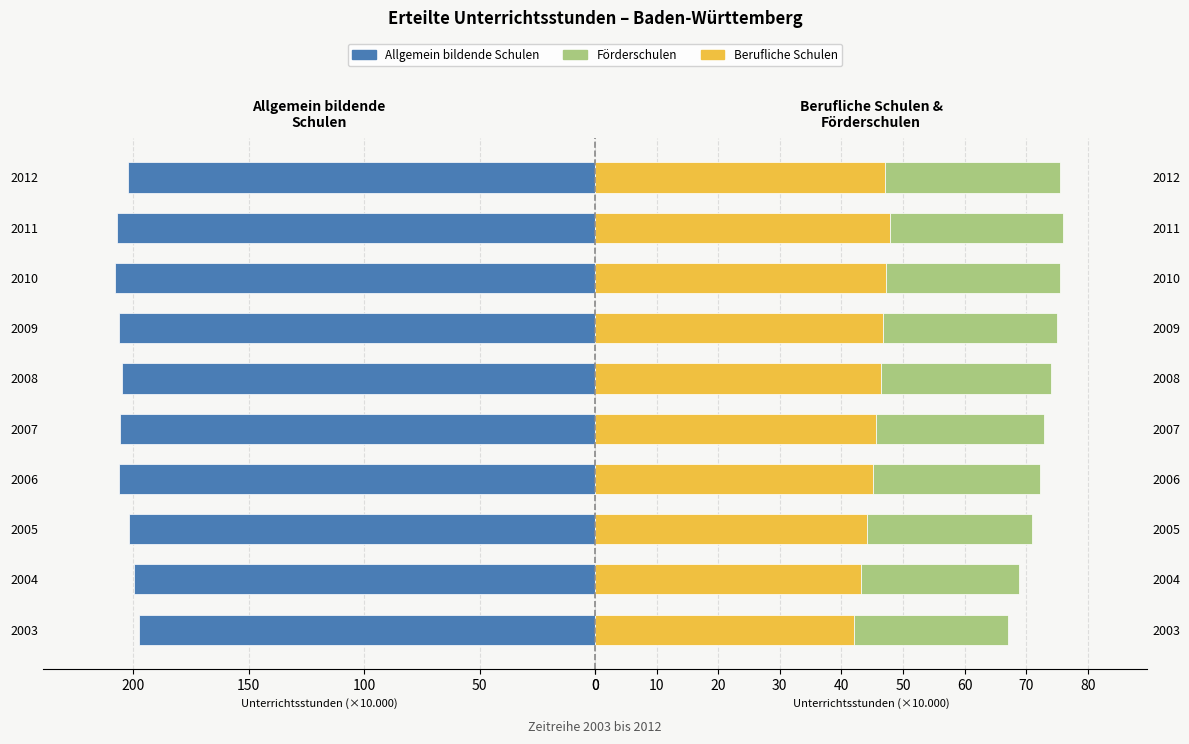

What is the value of the Förderschulen bar at the 10th from the left?

28.4